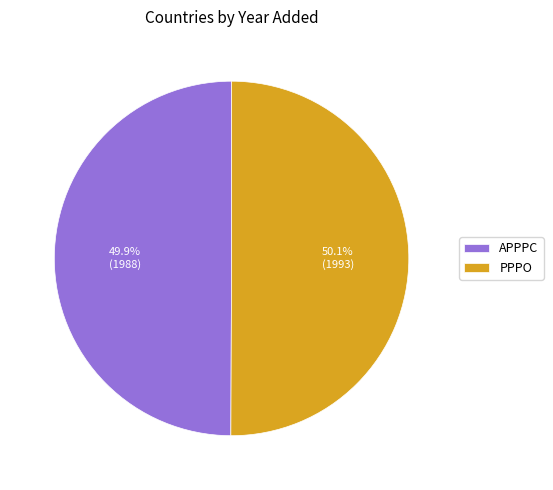

What percentage is the PPPO slice, to the nearest percent?

50%